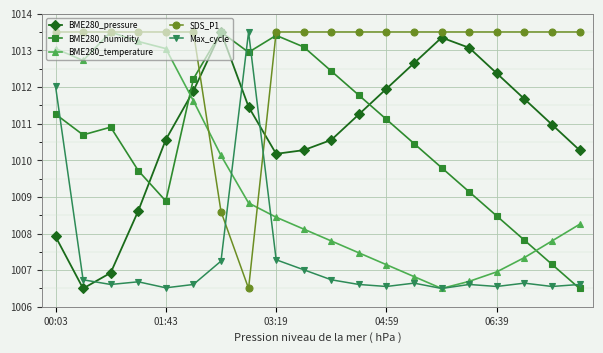

How many intersections are there between BME280_temperature and BME280_pressure?

1